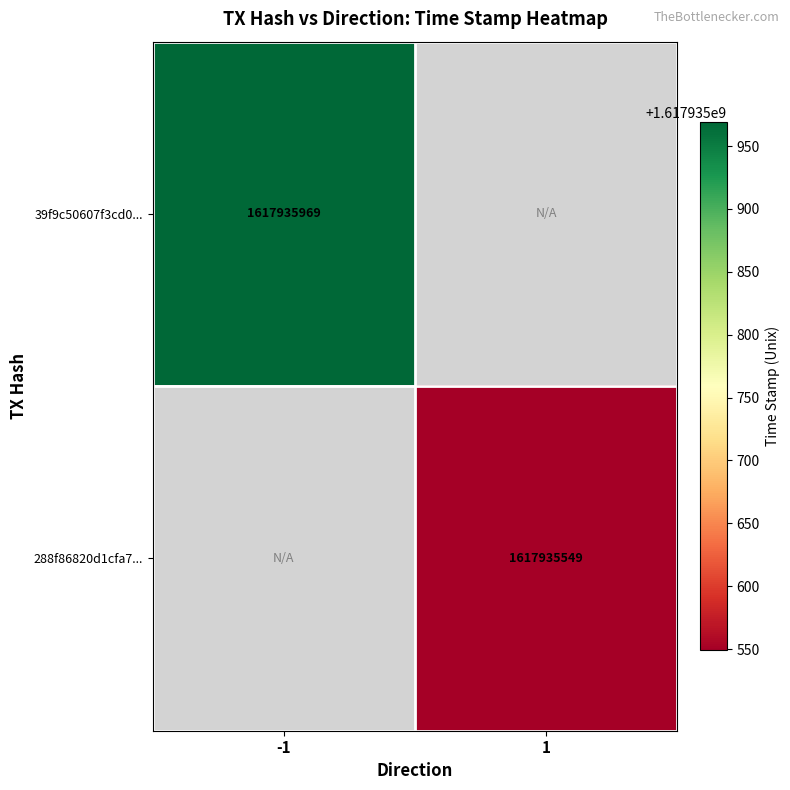

The value of 288f86820d1cfa7772f83a7c8814141a598b8da at 1 is 408613108. True or false?

False